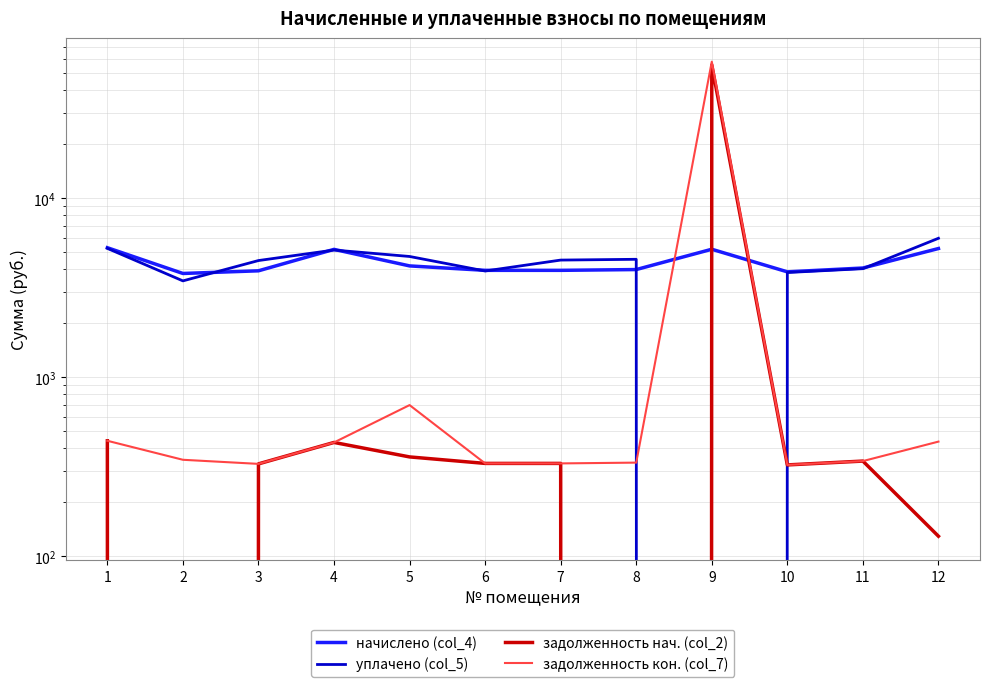

Which label corresponds to the largest value in the chart?

9